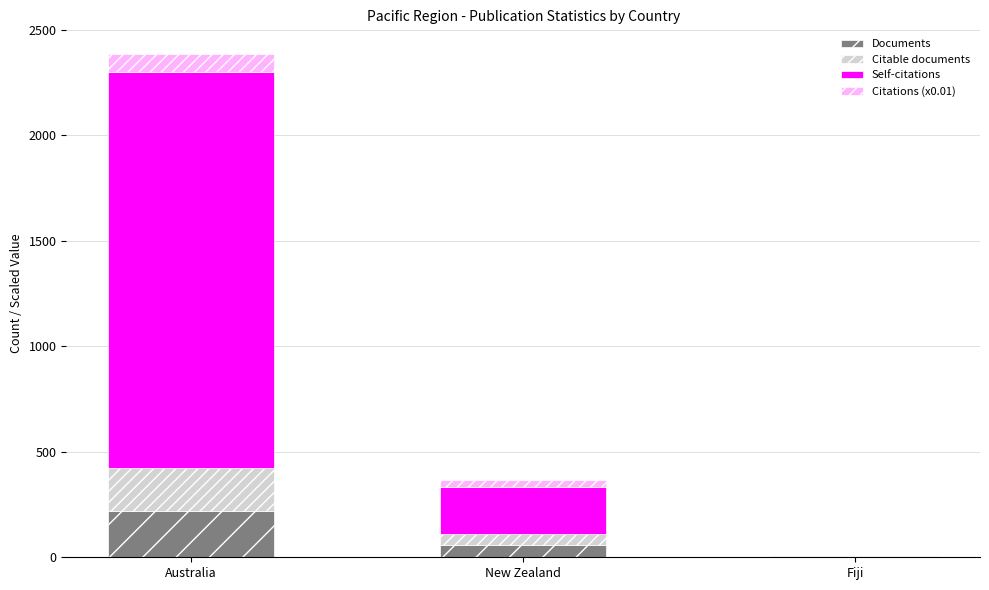

Count the number of categories in the chart.

3